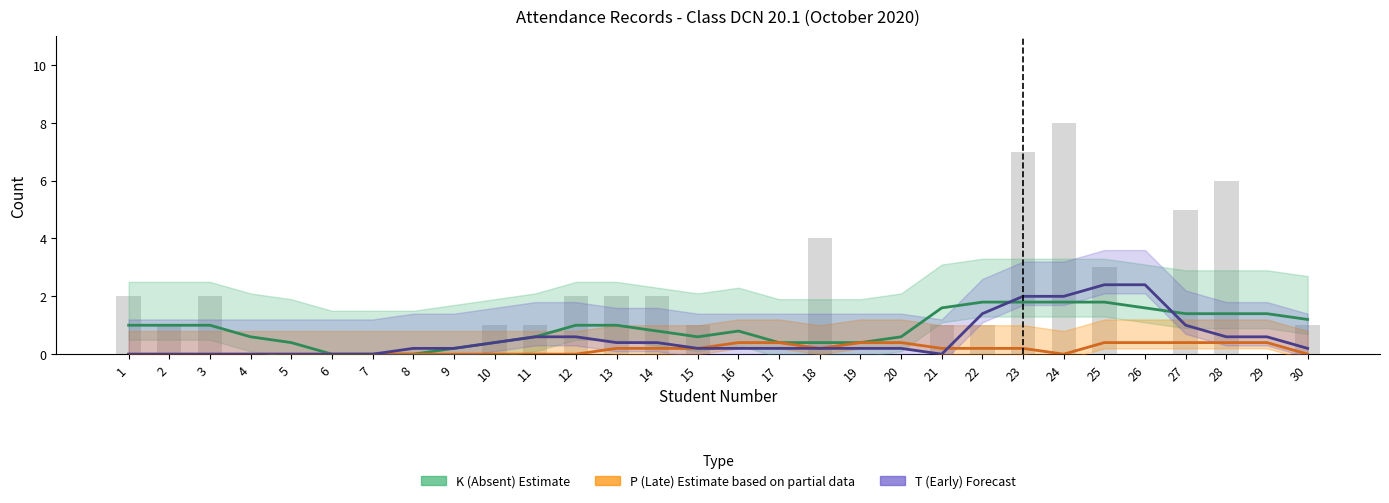

Reading right to left, transcribe all the data shown in this chart.

K (Absent) trend: 30=1.2	29=1.4	28=1.4	27=1.4	26=1.6	25=1.8	24=1.8	23=1.8	22=1.8	21=1.6	20=0.6	19=0.4	18=0.4	17=0.4	16=0.8	15=0.6	14=0.8	13=1.0	12=1.0	11=0.6	10=0.4	9=0.2	8=0.0	7=0.0	6=0.0	5=0.4	4=0.6	3=1.0	2=1.0	1=1.0
P (Late) trend: 30=0.0	29=0.4	28=0.4	27=0.4	26=0.4	25=0.4	24=0.0	23=0.2	22=0.2	21=0.2	20=0.4	19=0.4	18=0.2	17=0.4	16=0.4	15=0.2	14=0.2	13=0.2	12=0.0	11=0.0	10=0.0	9=0.0	8=0.0	7=0.0	6=0.0	5=0.0	4=0.0	3=0.0	2=0.0	1=0.0
T (Early) trend: 30=0.2	29=0.6	28=0.6	27=1.0	26=2.4	25=2.4	24=2.0	23=2.0	22=1.4	21=0.0	20=0.2	19=0.2	18=0.2	17=0.2	16=0.2	15=0.2	14=0.4	13=0.4	12=0.6	11=0.6	10=0.4	9=0.2	8=0.2	7=0.0	6=0.0	5=0.0	4=0.0	3=0.0	2=0.0	1=0.0